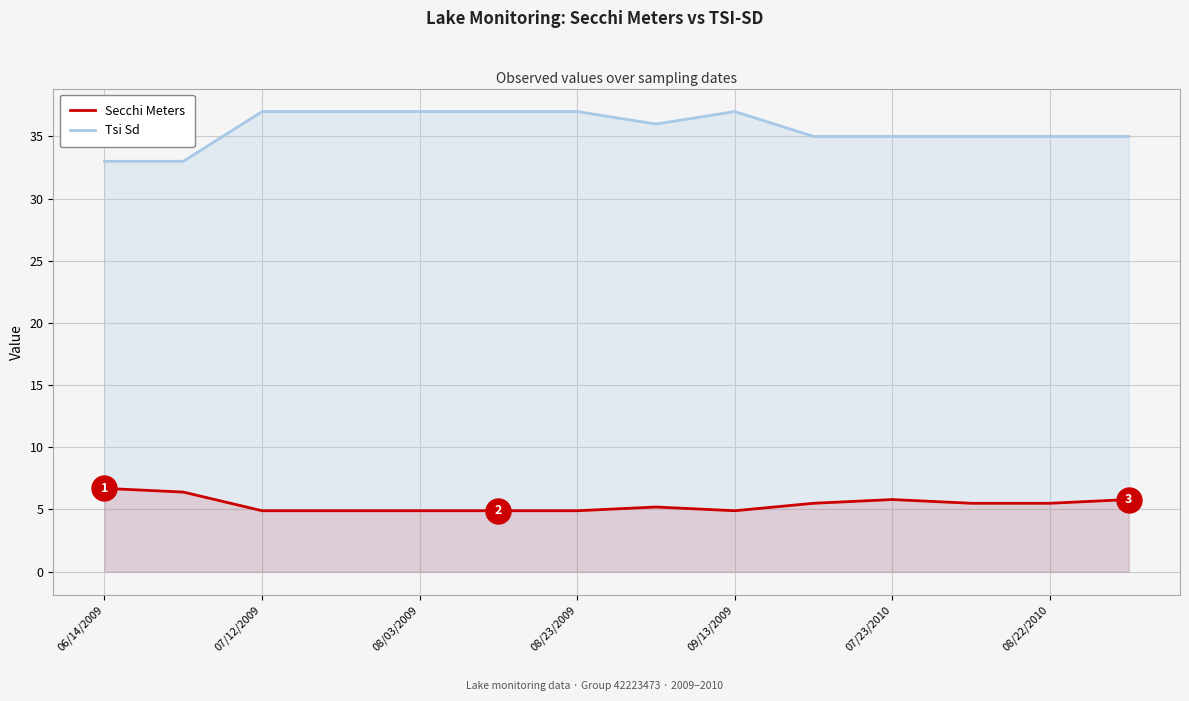

True or false: Secchi Meters and Tsi Sd intersect in this chart.

False